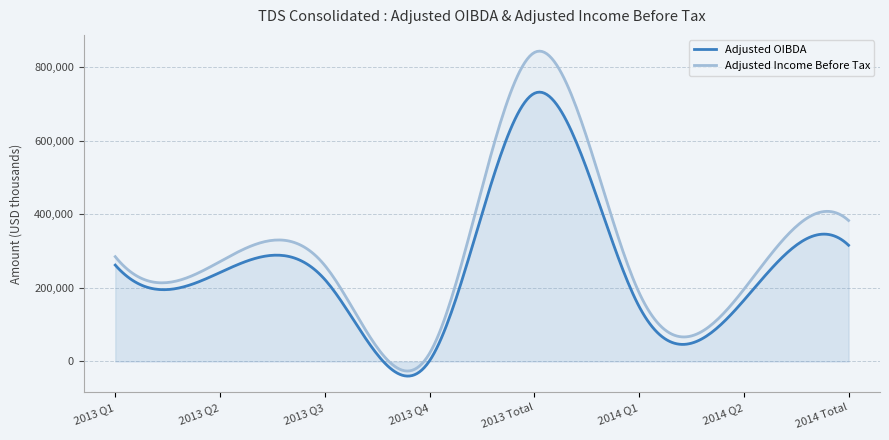

Reading left to right, extract all data points from this chart.

Adjusted OIBDA: 261778	241715	222831	1818	728142	149688	165991	315679
Adjusted Income Before Tax: 284675	271404	260937	22054	839070	187231	195679	382910